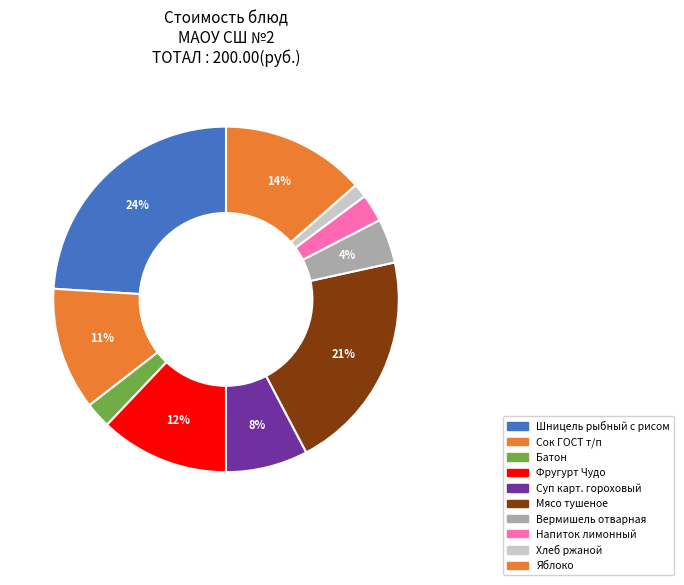

How many segments does this pie chart have?

10